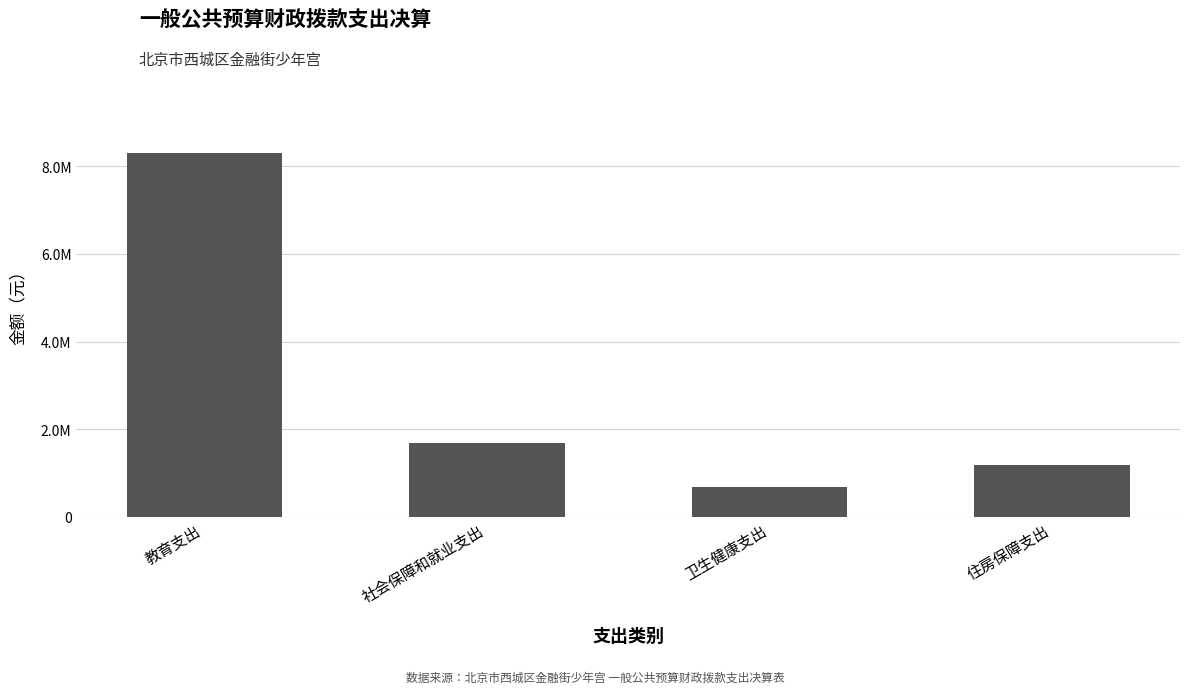

List the labels in order of value, largest first.

教育支出, 社会保障和就业支出, 住房保障支出, 卫生健康支出